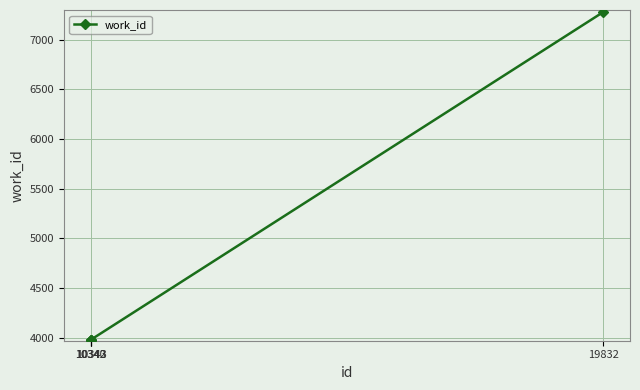

What is the smallest value displayed?

3981